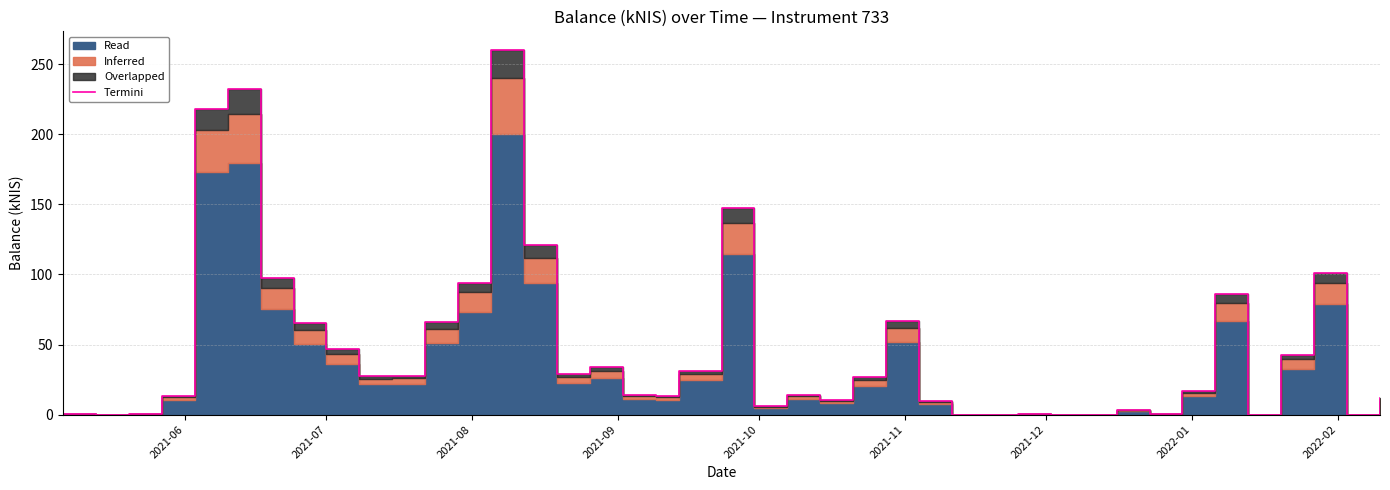

What is the difference between the maximum and second lowest values?

260.6